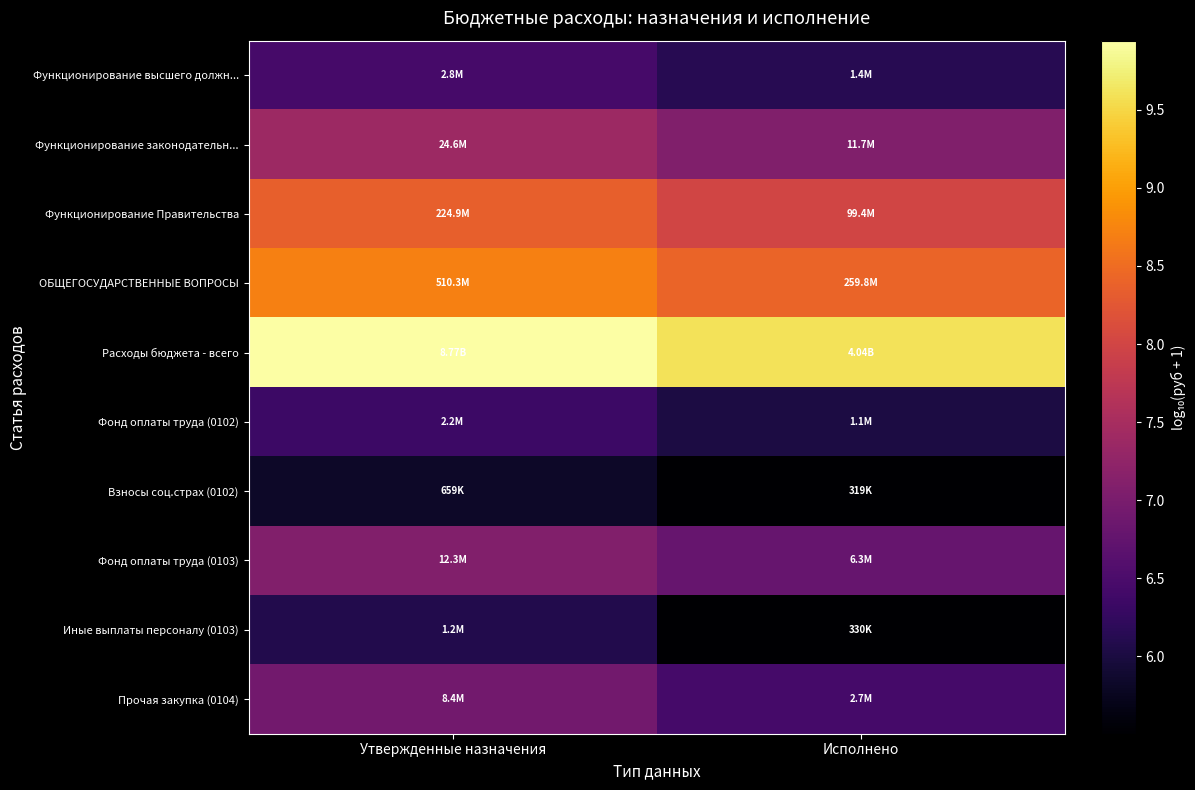

Reading left to right, list all the values displayed in this chart.

Функционирование высшего должн...: Утвержденные назначения=6.5	Исполнено=6.1
Функционирование законодательн...: Утвержденные назначения=7.4	Исполнено=7.1
Функционирование Правительства: Утвержденные назначения=8.4	Исполнено=8.0
ОБЩЕГОСУДАРСТВЕННЫЕ ВОПРОСЫ: Утвержденные назначения=8.7	Исполнено=8.4
Расходы бюджета - всего: Утвержденные назначения=9.9	Исполнено=9.6
Фонд оплаты труда (0102): Утвержденные назначения=6.3	Исполнено=6.0
Взносы соц.страх (0102): Утвержденные назначения=5.8	Исполнено=5.5
Фонд оплаты труда (0103): Утвержденные назначения=7.1	Исполнено=6.8
Иные выплаты персоналу (0103): Утвержденные назначения=6.1	Исполнено=5.5
Прочая закупка (0104): Утвержденные назначения=6.9	Исполнено=6.4